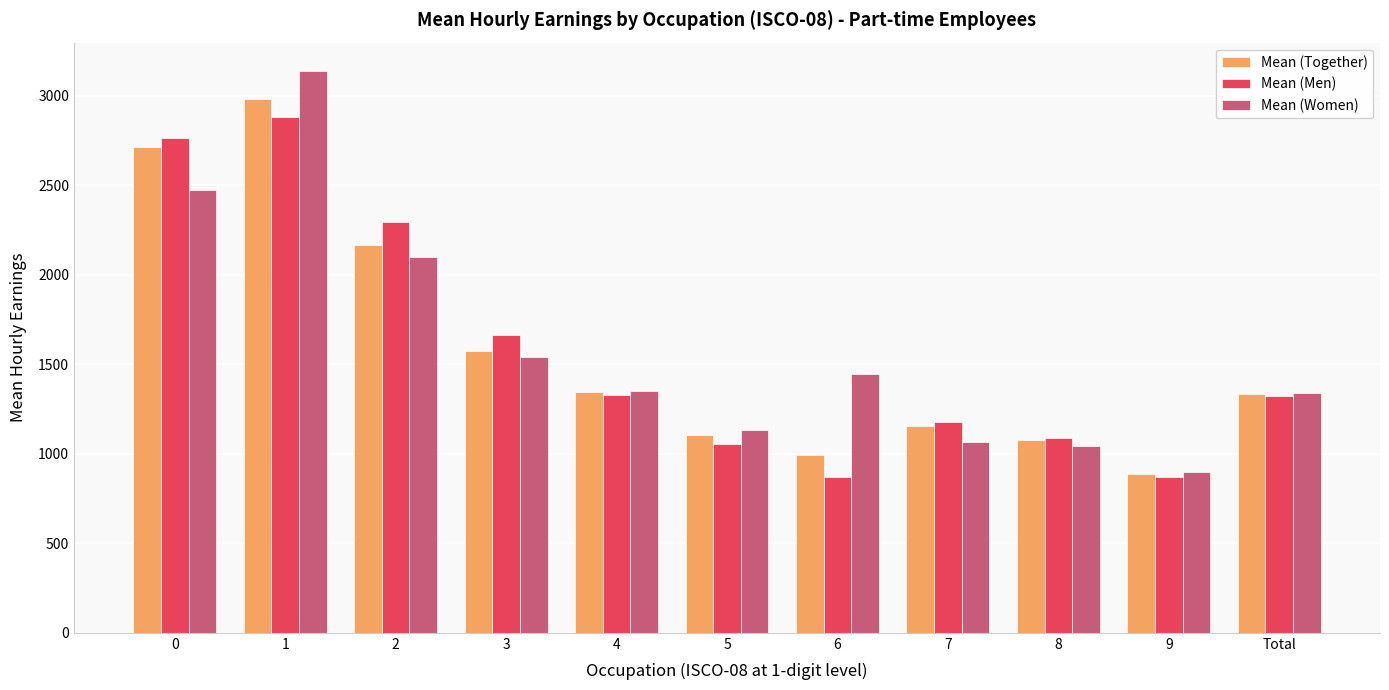

What is the highest value of the Mean (Together) series?

2982.0